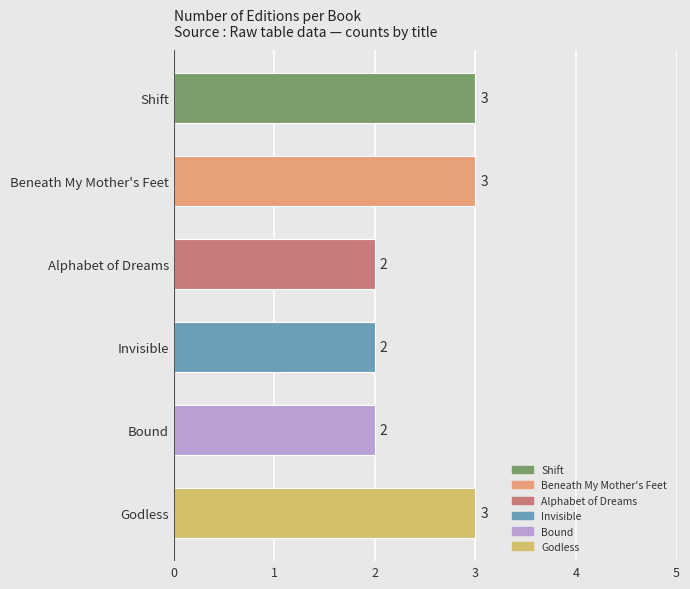

What is the maximum value shown in the chart?

3